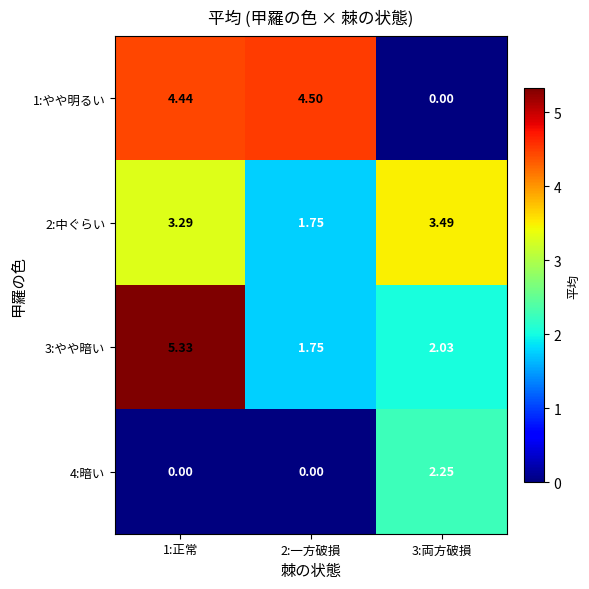

At which category is the sum across all series the highest?

1:正常